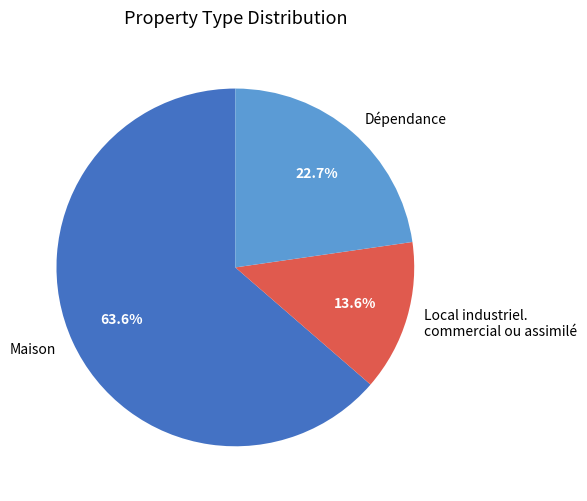

How many segments does this pie chart have?

3